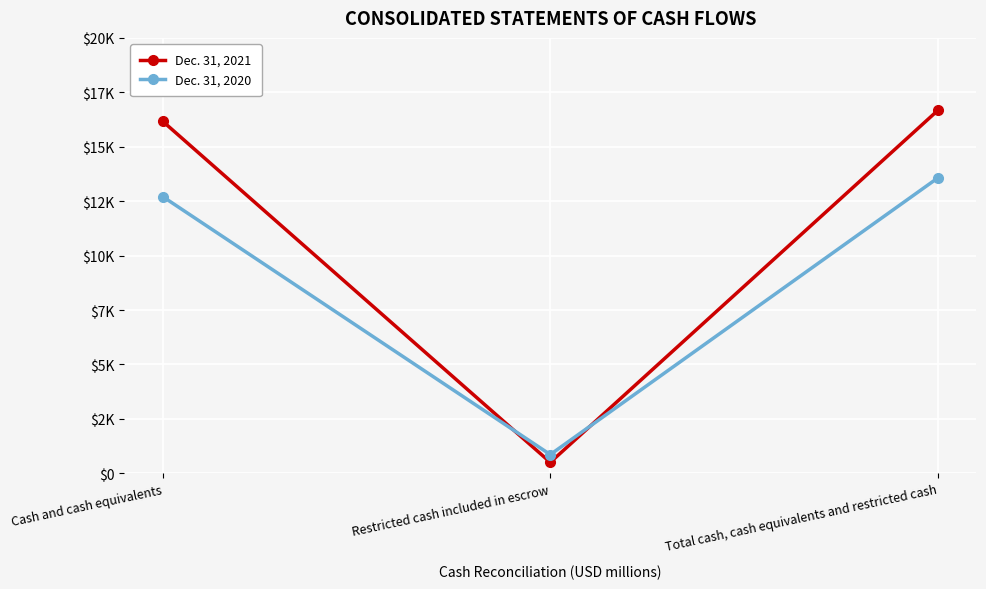

At which label does Dec. 31, 2020 first exceed 12705?

Total cash, cash equivalents and restricted cash